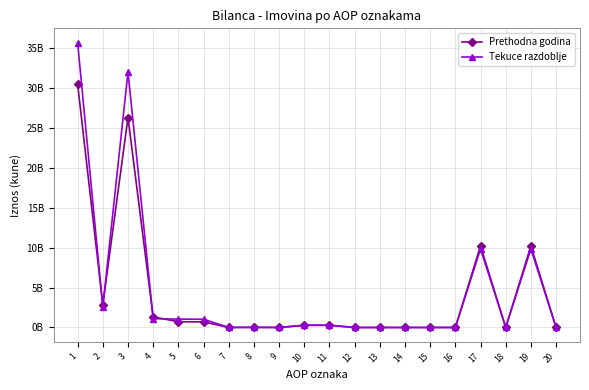

Rank the series by their average value, from highest to lowest.

Tekuce razdoblje, Prethodna godina